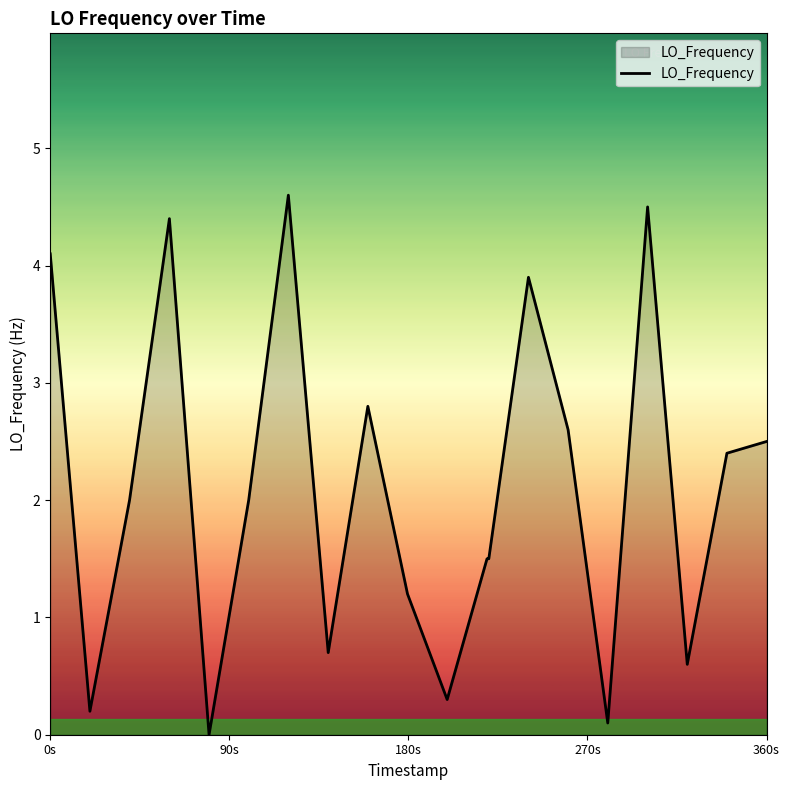

Does the chart have visible grid lines?

No